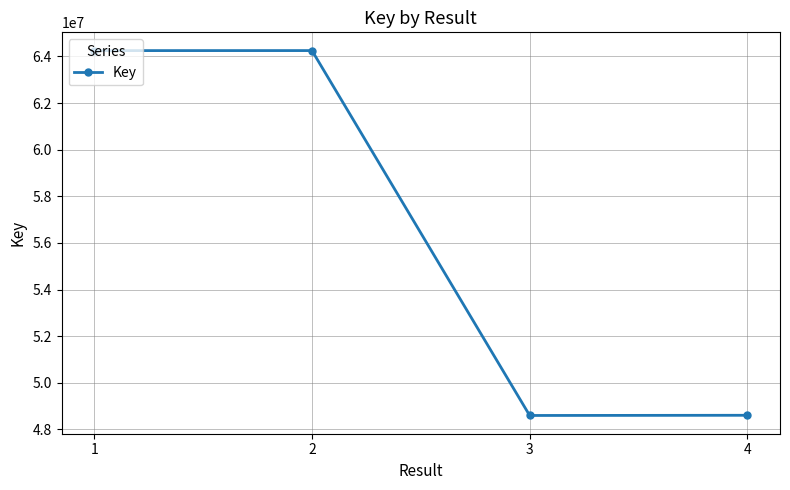

What is the change in value from 1 to 3?

-15655394